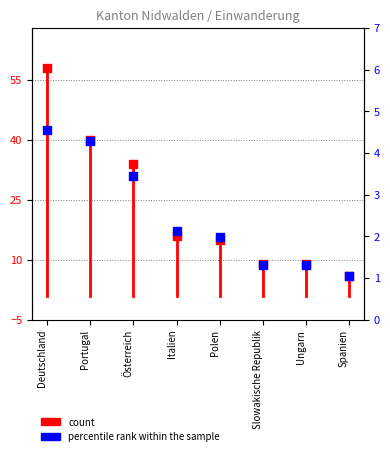

Which series reaches the minimum Y coordinate?

percentile rank within the sample